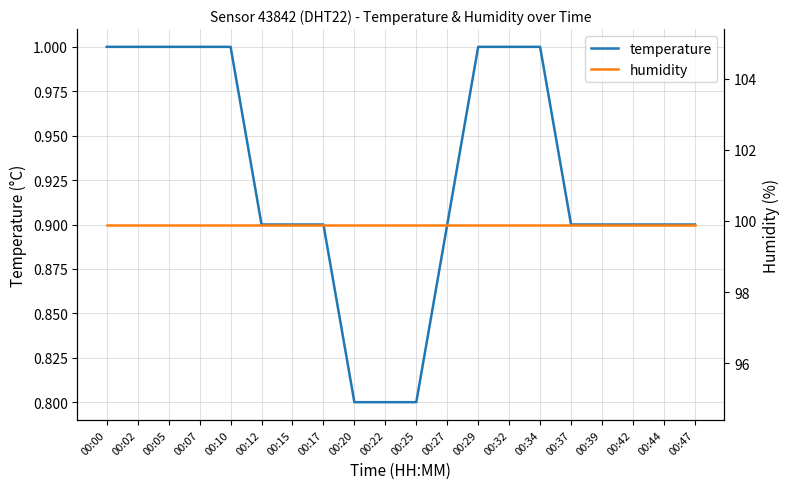

True or false: temperature has more than 1 points higher than both neighbors.

False